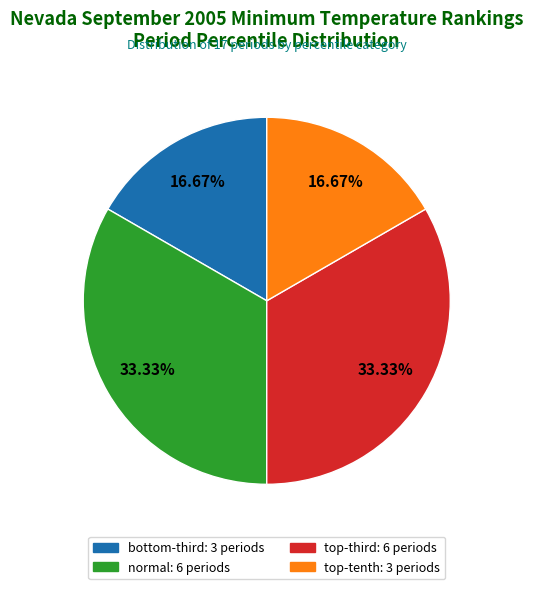

Does any single category account for the majority?

No